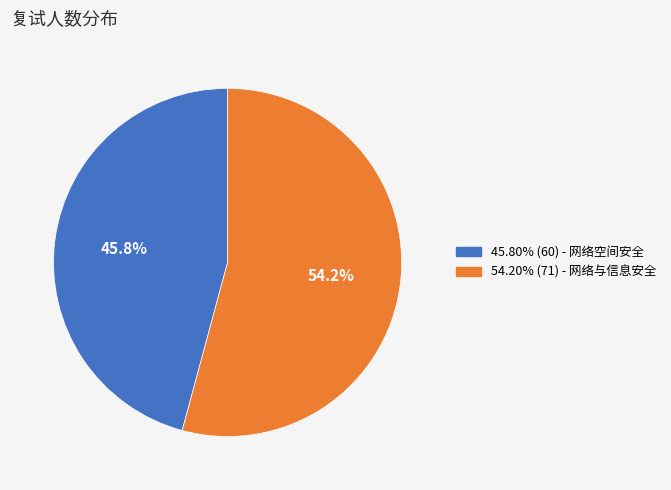

To the nearest percent, what is the average slice percentage?

50%